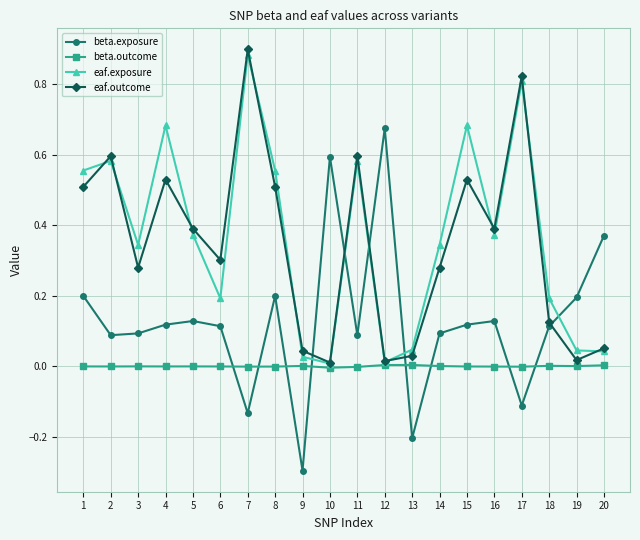

Which category has the lowest value in the beta.exposure series?

9